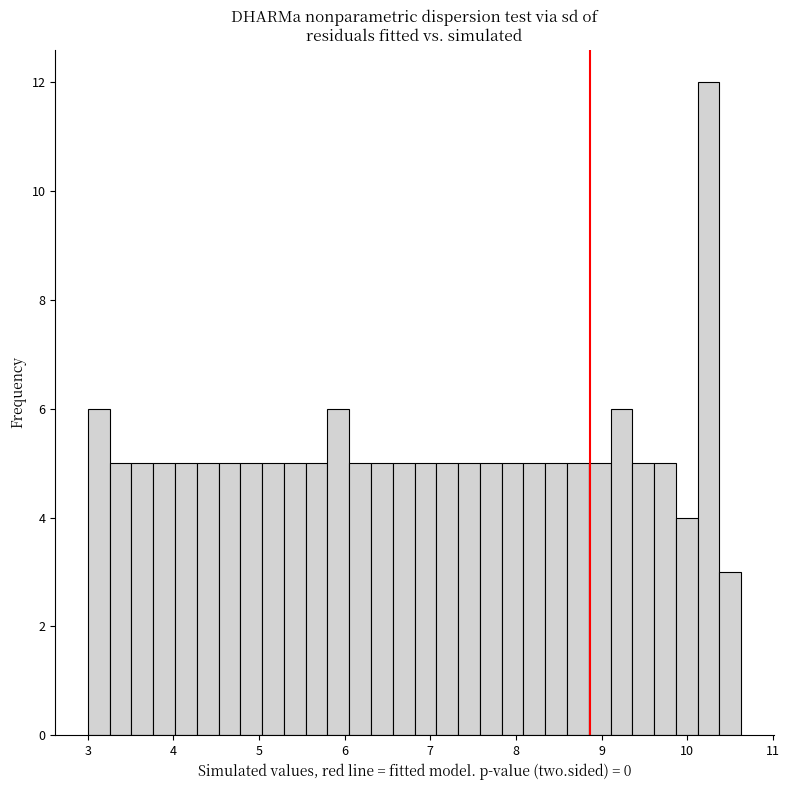

Around what value on the x-axis is the tallest bar? Give the approximate position of its centre, as read against the axis.

10.2